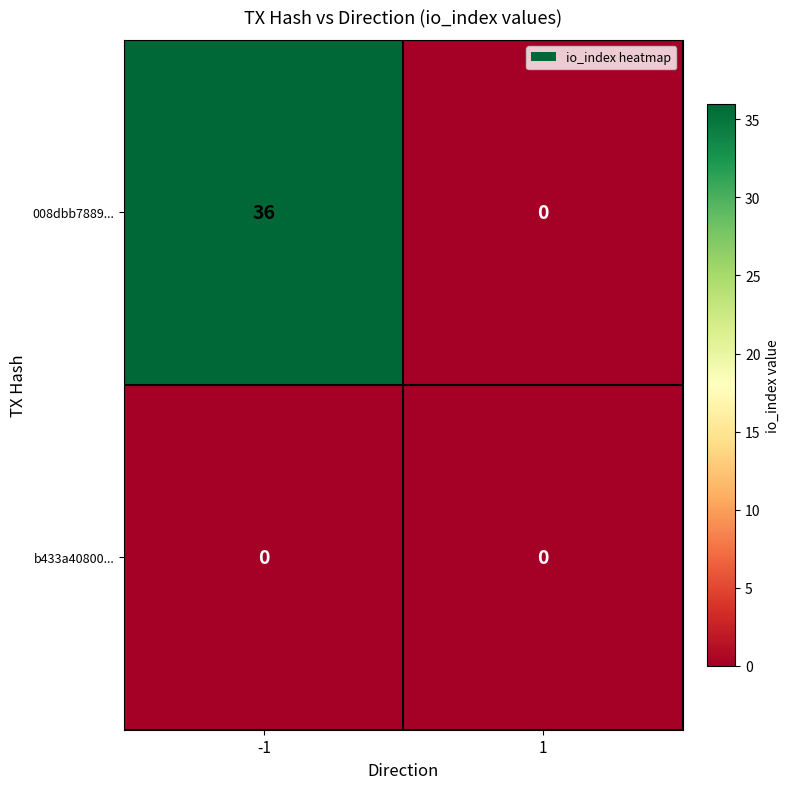

What is the sum of all 008dbb7889... values?

36